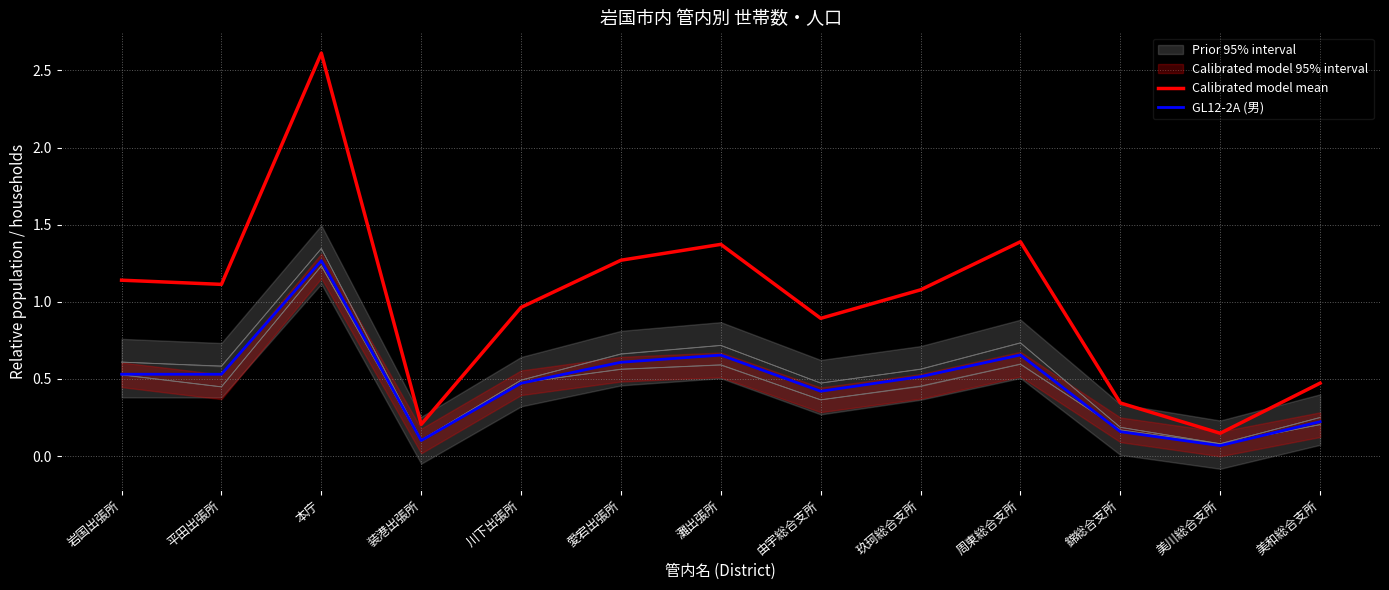

The Calibrated model mean series shows 1.8 at 岩国出張所. True or false?

False